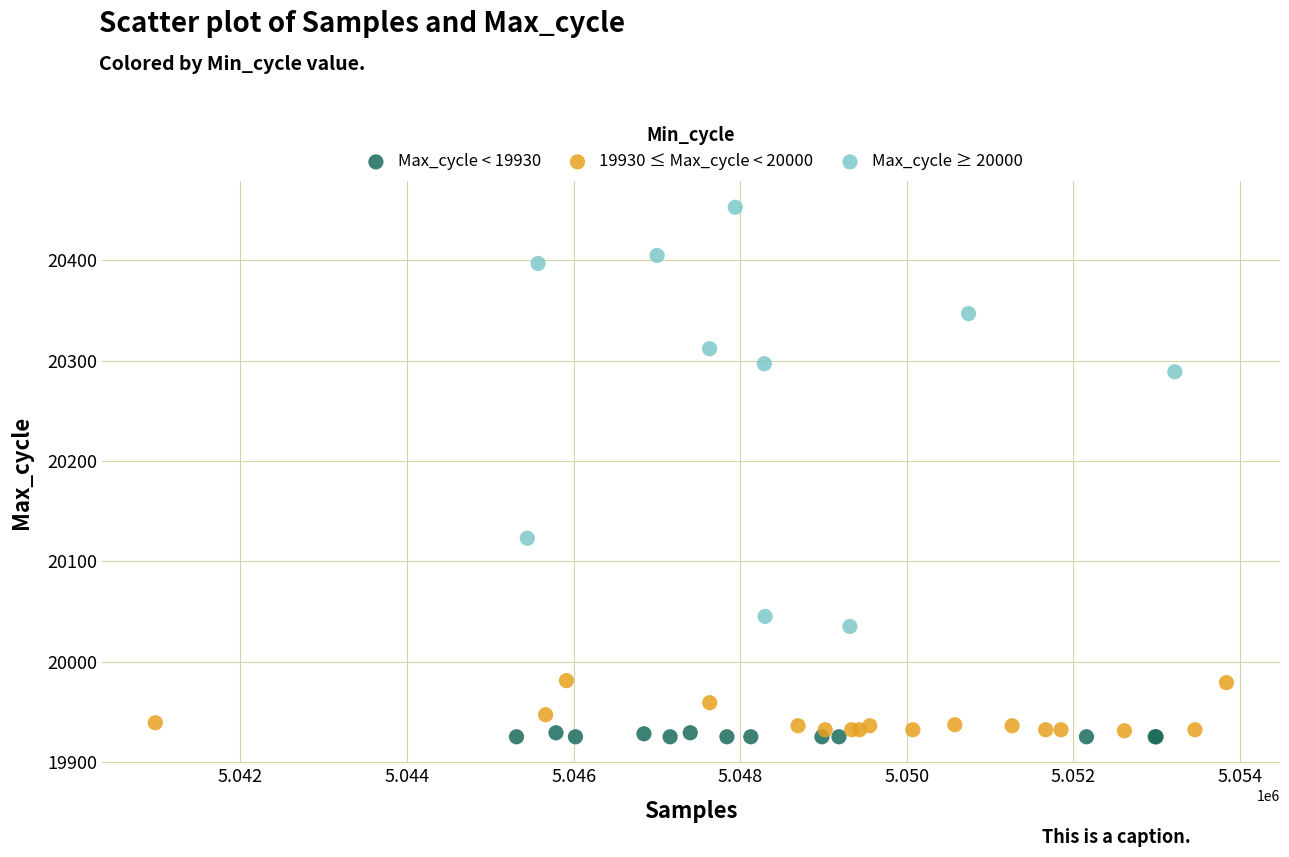

Which series has the largest Y range (max minus min)?

Max_cycle ≥ 20000